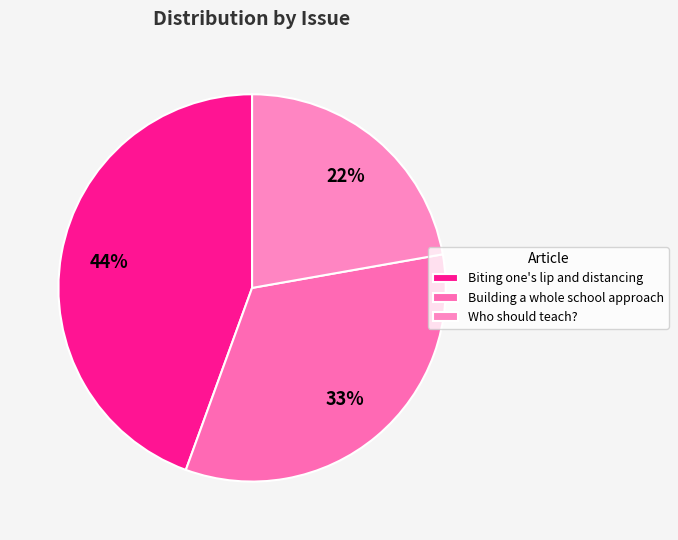

How many slices are in this pie chart?

3